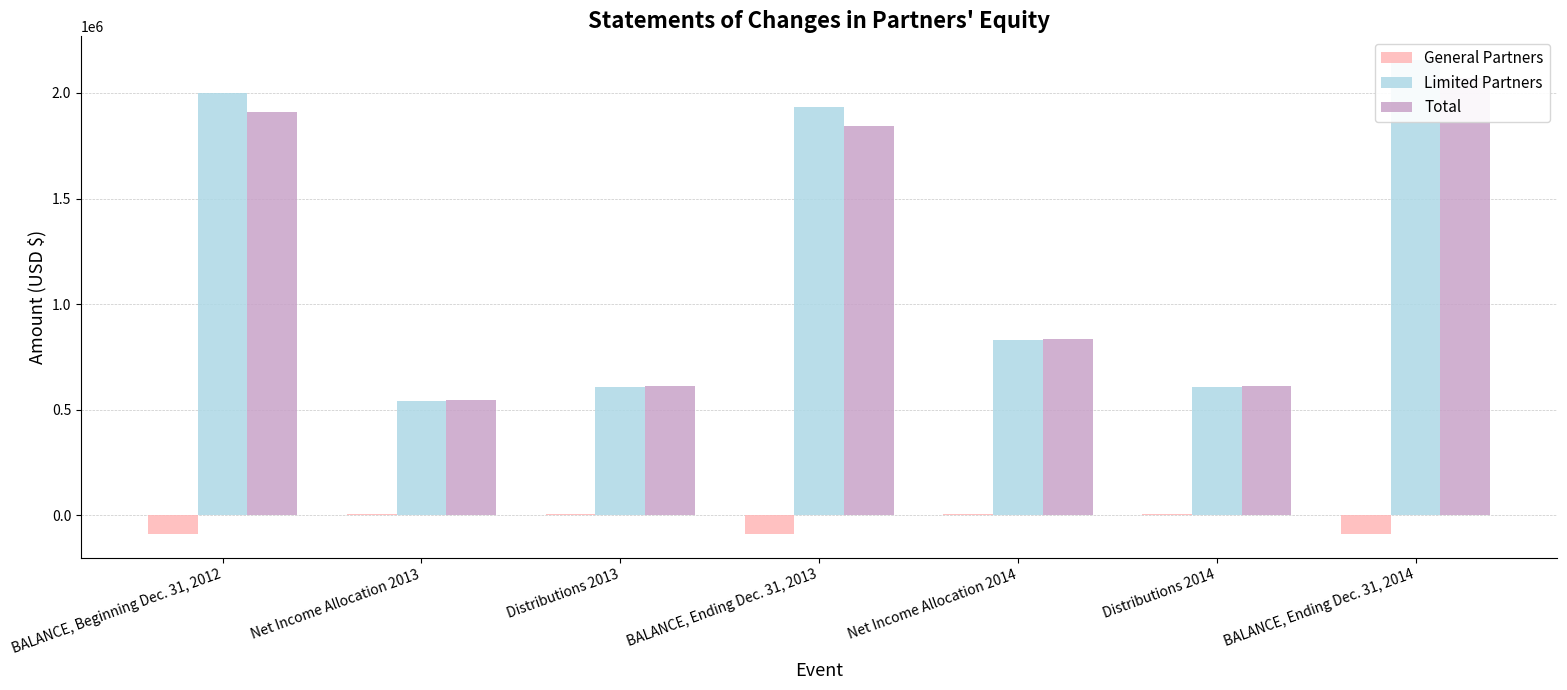

The Limited Partners series shows 1363205 at Net Income Allocation 2014. True or false?

False